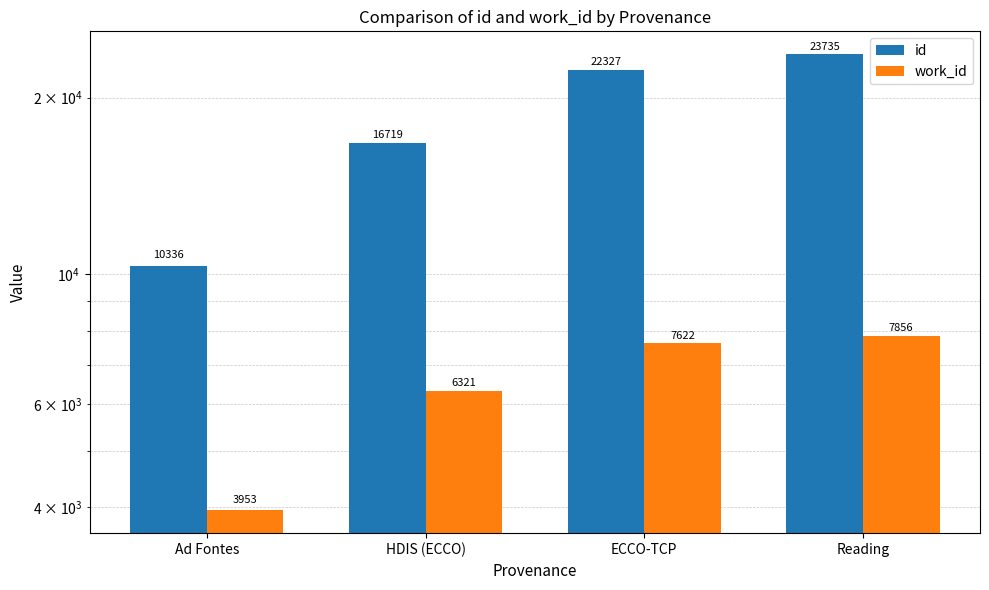

What is the total value across all series at HDIS (ECCO)?

23040